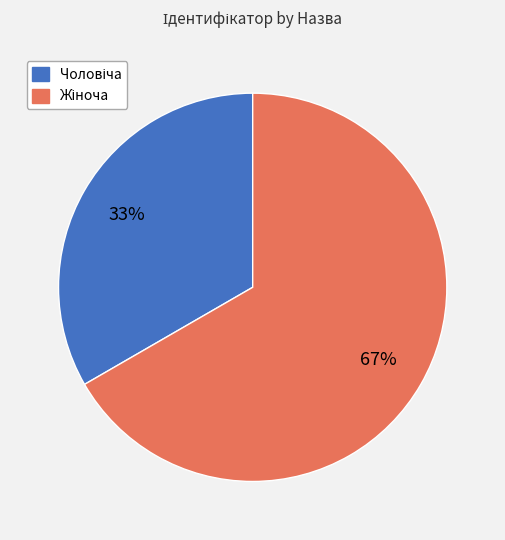

To the nearest percent, what is the average slice percentage?

50%